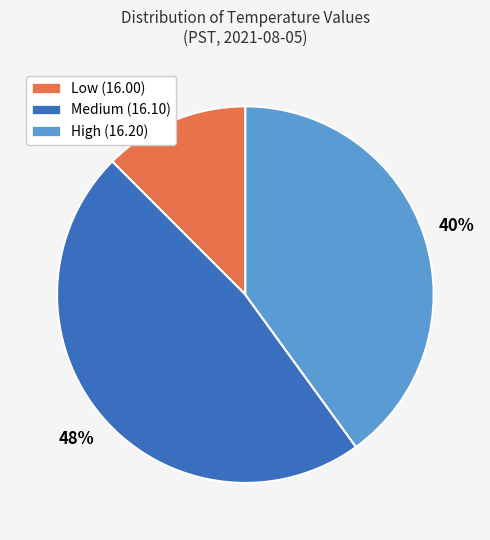

Which category has the biggest portion of the pie?

Medium (16.10)